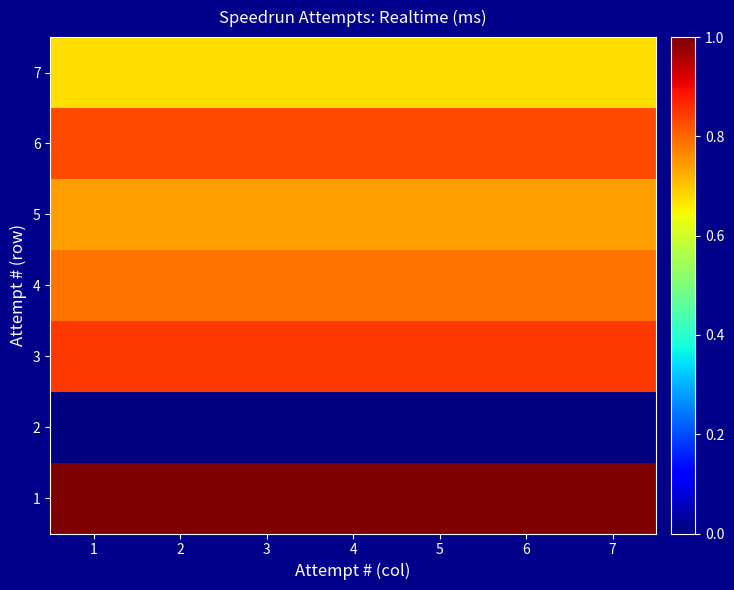

At which category is the sum across all series the highest?

1